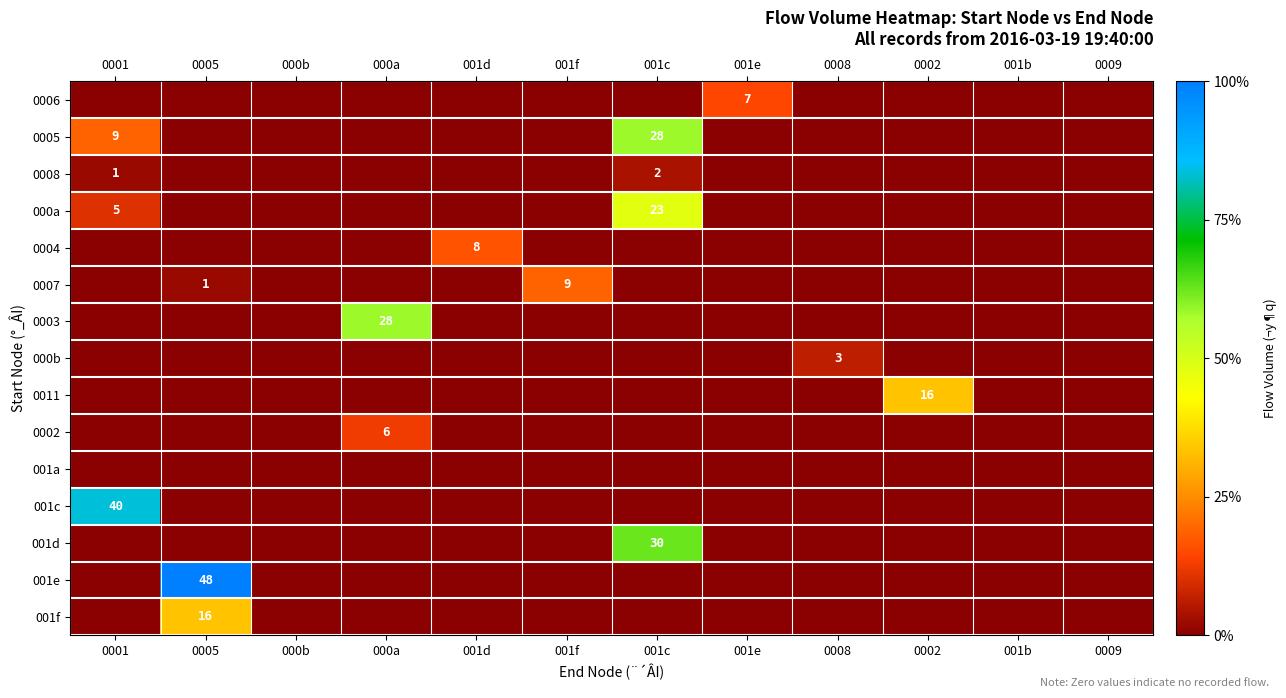

The value of 001d at 001c is 30. True or false?

True